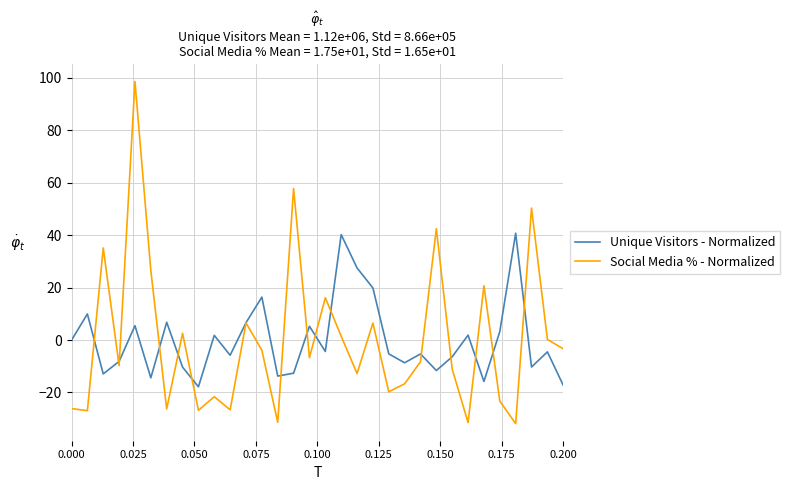

What is the highest value of the Social Media % - Normalized series?

98.5